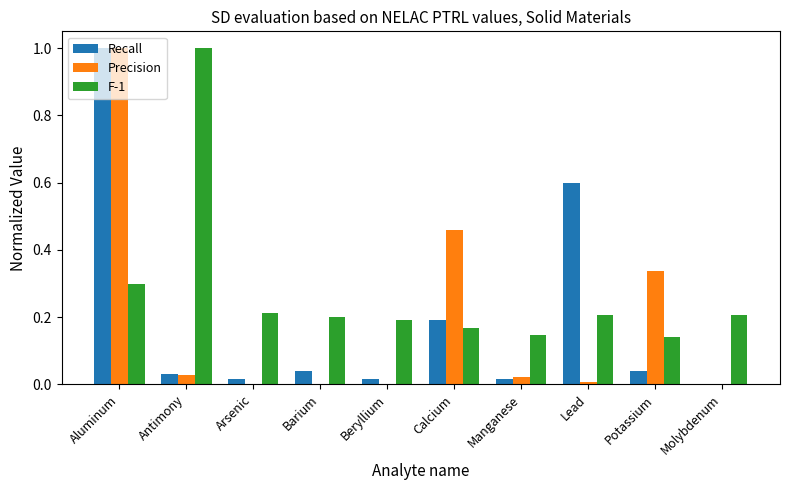

What is the sum of all Recall values?

2.0